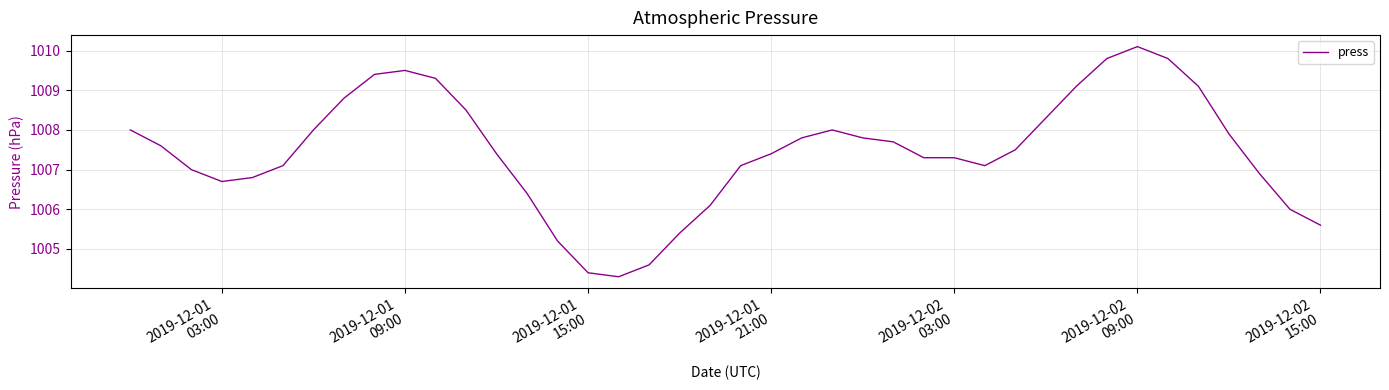

What is the minimum value shown in the chart?

1004.3